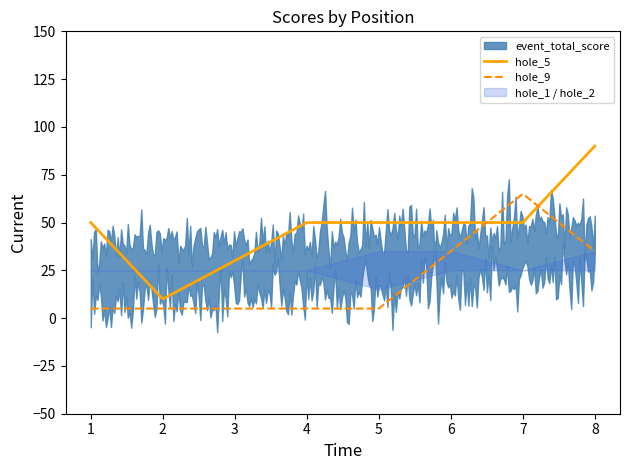

What is the difference between the second highest and second lowest values in the hole_9 series?

59.5